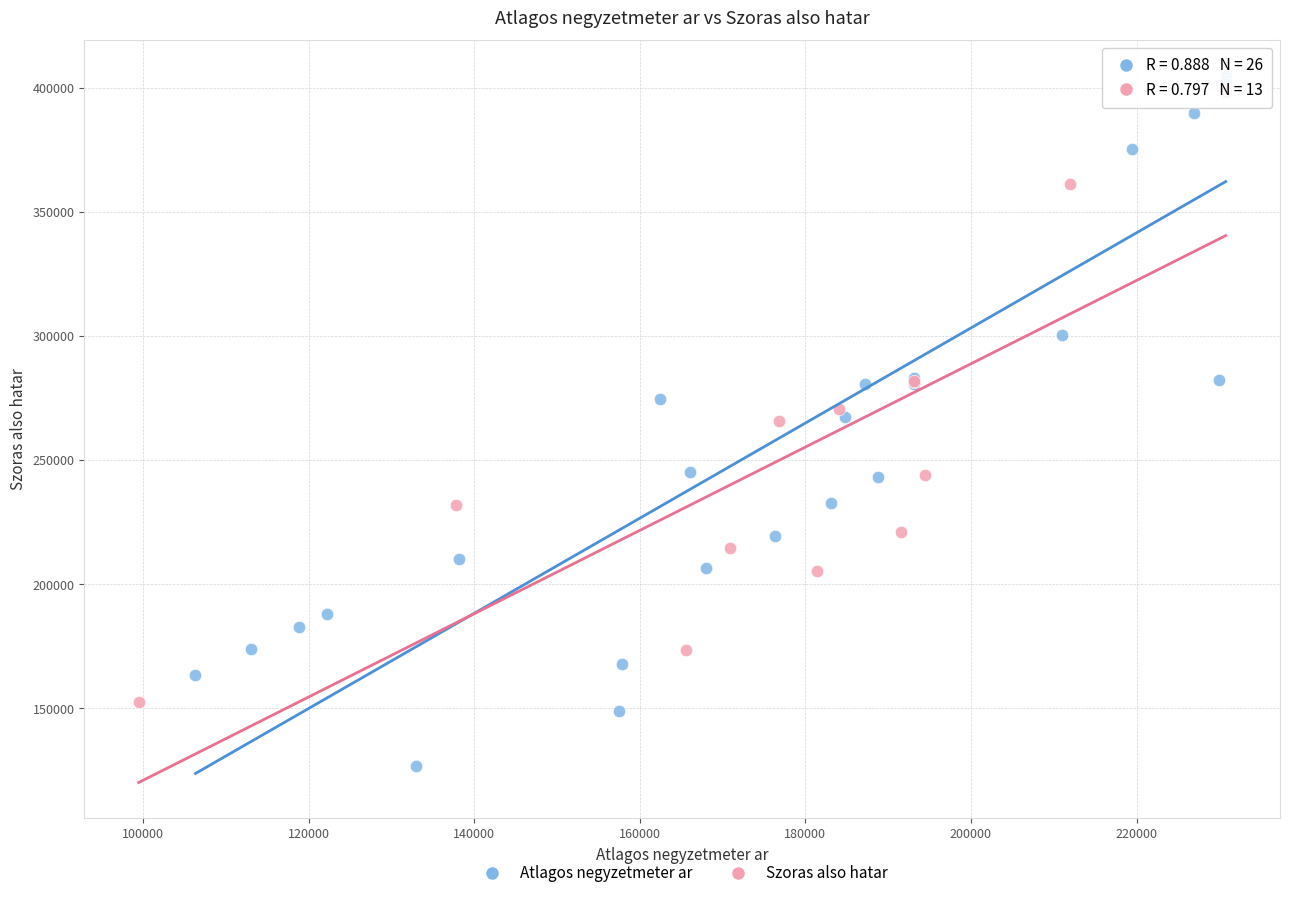

Which series contains the highest Y value?

Atlagos negyzetmeter ar